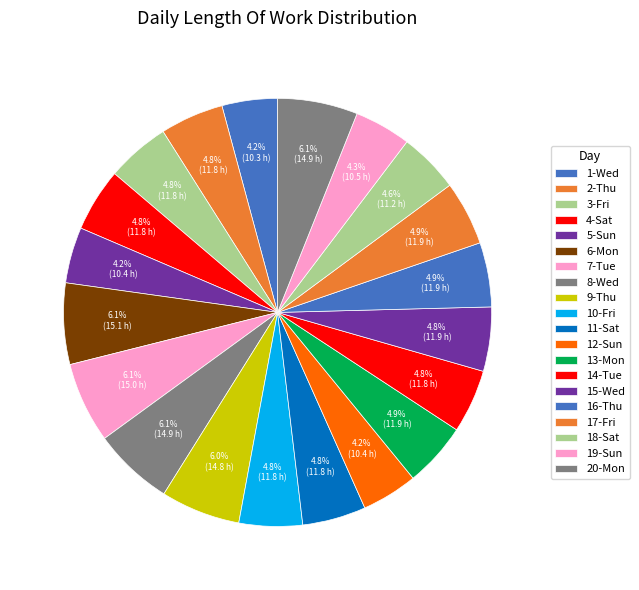

What percentage is the 18-Sat slice, to the nearest percent?

5%